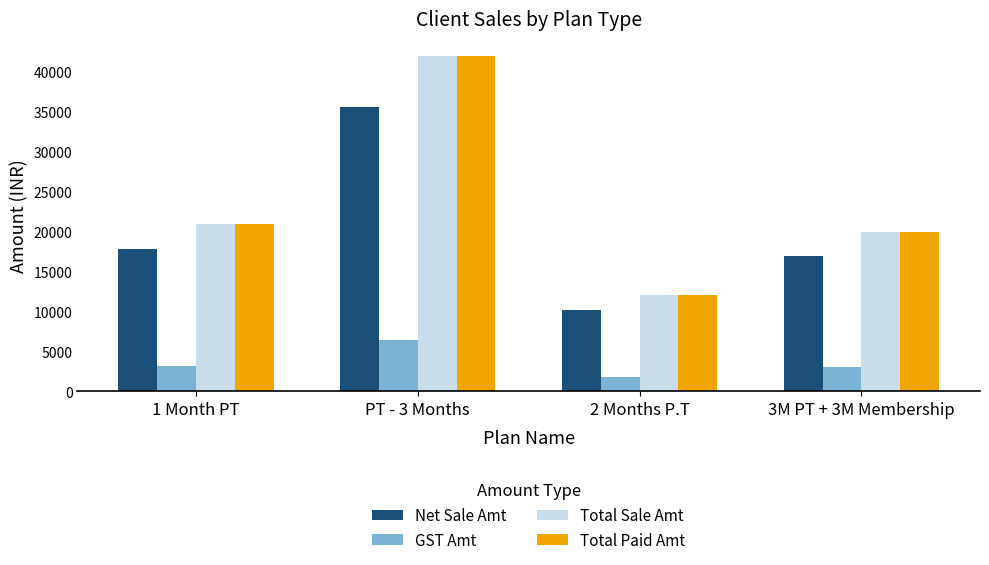

At which label does GST Amt reach its minimum?

2 Months P.T